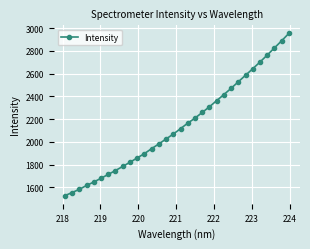

What is the average value?

2145.4